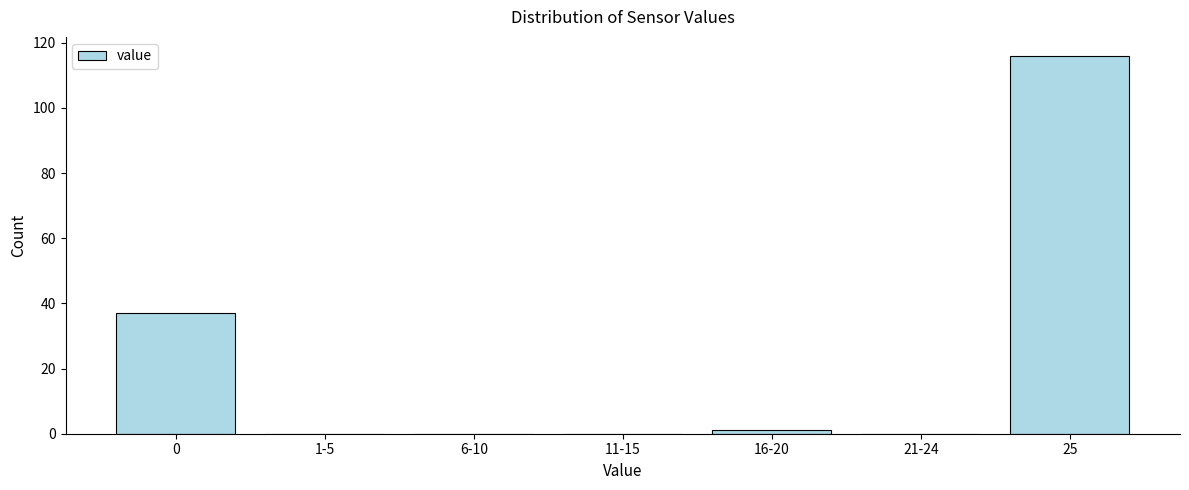

Reading left to right, what are all the values shown in this chart?

0=37	1-5=0	6-10=0	11-15=0	16-20=1	21-24=0	25=116